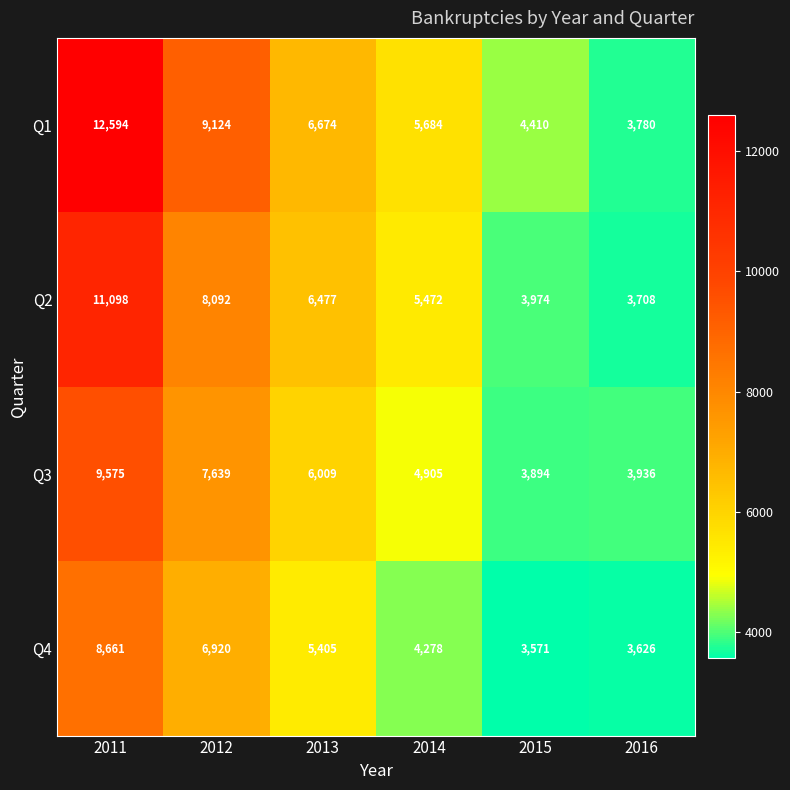

Which series changed the most between 2012 and 2014?

Q1